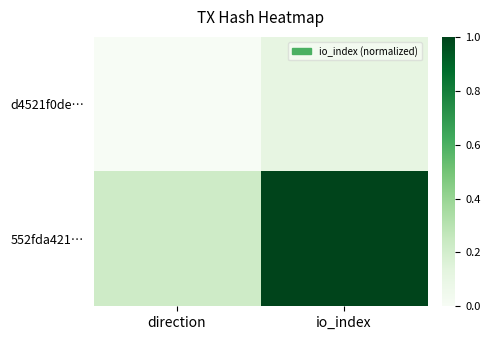

What is the total value across all series at io_index?

1.1